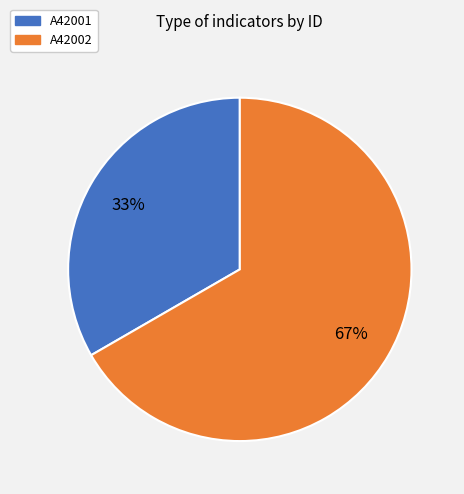

Rank the categories by value from highest to lowest.

A42002, A42001